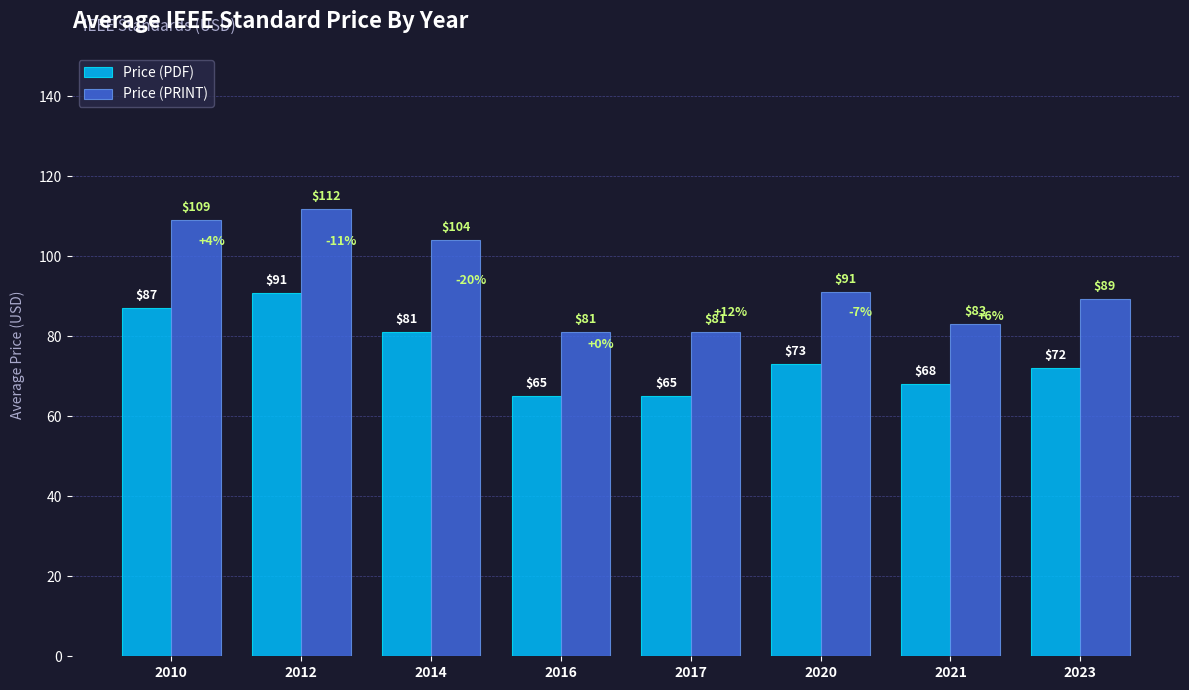

What is the lowest value of the Price (PDF) series?

65.0